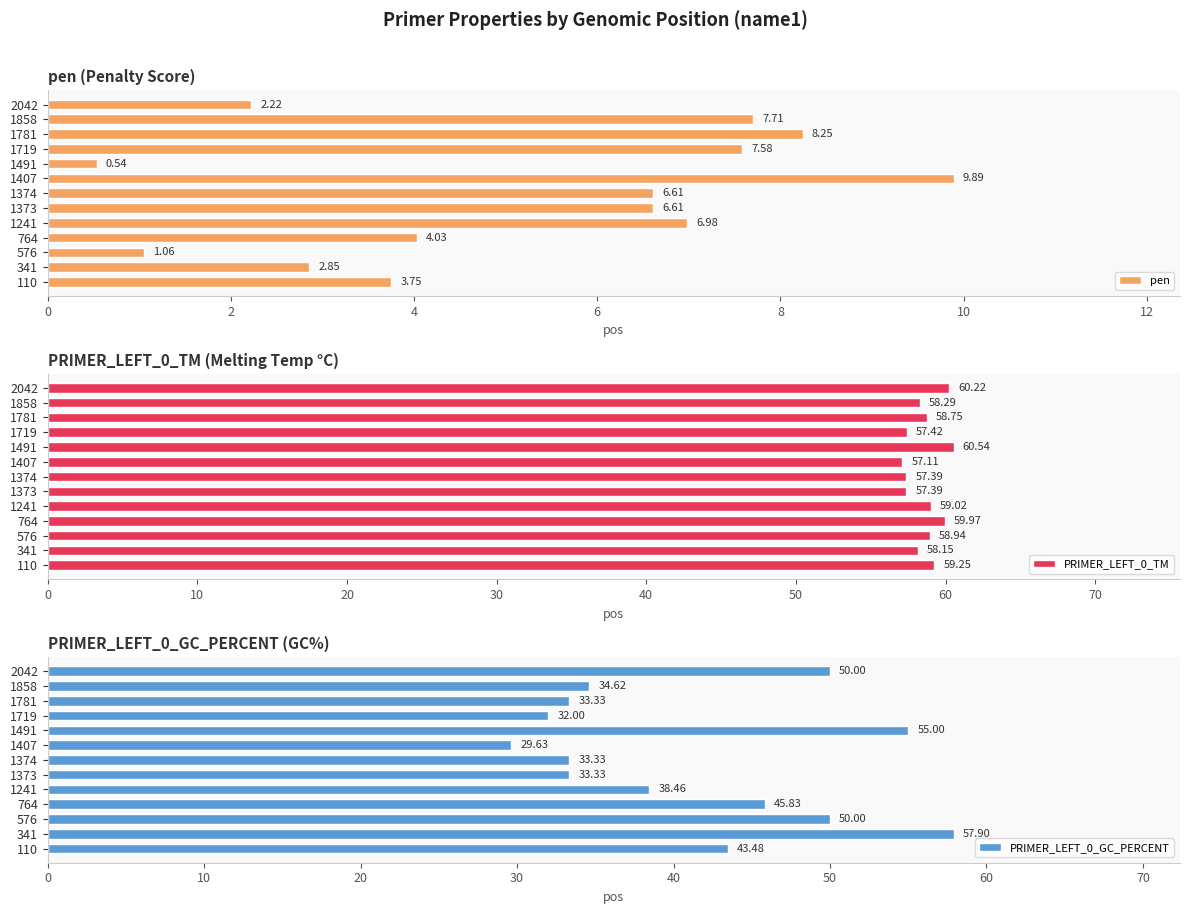

What is the minimum value for pen?

0.5